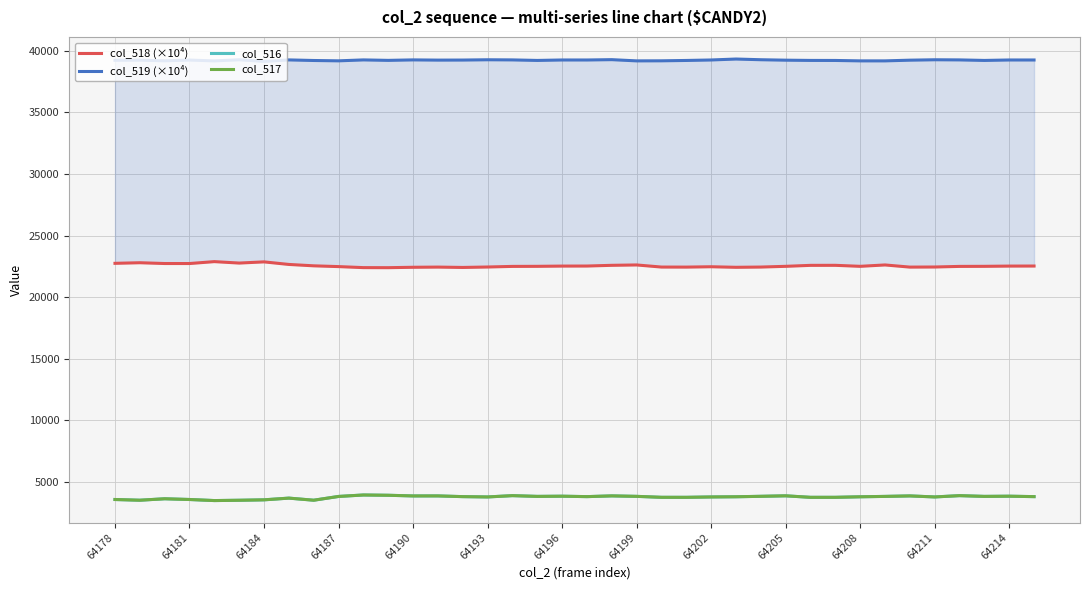

Between 19 and 29, which is larger?

29